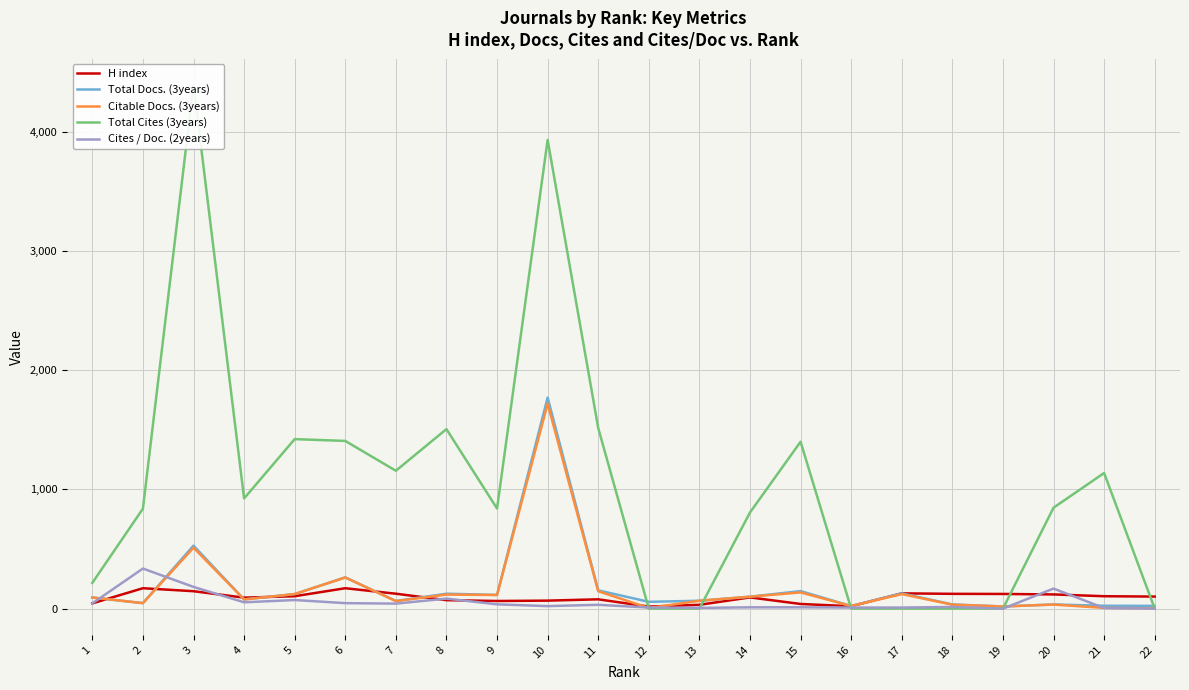

Reading right to left, extract all data points from this chart.

H index: 22=101	21=104	20=119	19=123	18=124	17=128	16=20	15=39	14=94	13=32	12=17	11=78	10=67	9=64	8=71	7=125	6=171	5=104	4=92	3=146	2=171	1=44
Total Docs. (3years): 22=23	21=24	20=35	19=18	18=35	17=128	16=22	15=147	14=100	13=66	12=57	11=153	10=1769	9=115	8=125	7=64	6=262	5=122	4=77	3=528	2=46	1=93
Citable Docs. (3years): 22=2	21=6	20=34	19=18	18=33	17=122	16=22	15=136	14=100	13=66	12=5	11=146	10=1718	9=114	8=118	7=63	6=261	5=122	4=77	3=511	2=46	1=93
Total Cites (3years): 22=0	21=1137	20=846	19=0	18=0	17=0	16=0	15=1399	14=806	13=0	12=0	11=1514	10=3930	9=839	8=1505	7=1156	6=1406	5=1421	4=924	3=4391	2=838	1=216
Cites / Doc. (2years): 22=0	21=5	20=168	19=0	18=14	17=9	16=9	15=11	14=11	13=6	12=9	11=32	10=21	9=36	8=84	7=42	6=46	5=72	4=53	3=182	2=336	1=44